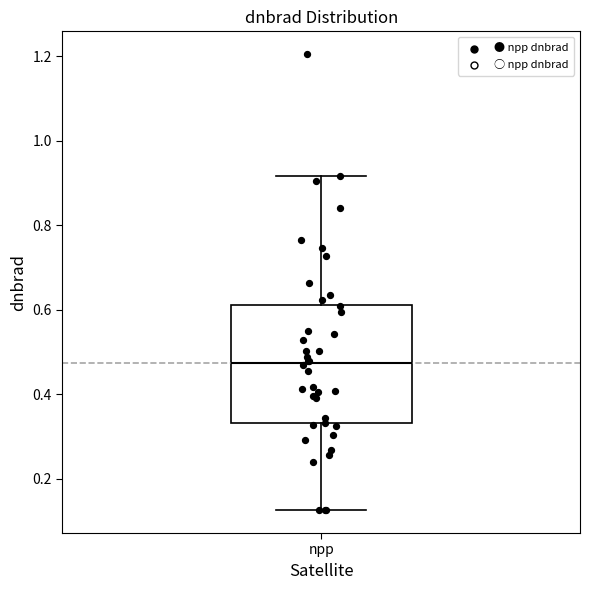

Read this box plot against the y-axis: the position of the median line, the range covered by the box, and the ends of both whiskers. The values are not printed on the chart, so give them approximately, as read against the axis.

median 0.48, box 0.34 to 0.62, whiskers 0.12 to 0.92